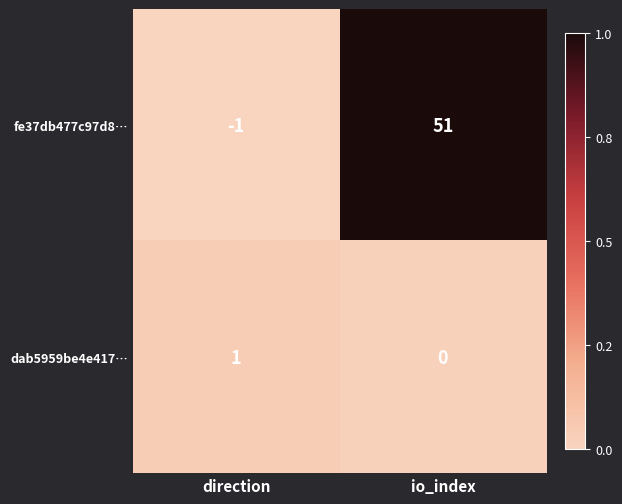

Where is dab5959be4e417… nearest to the value 0?

io_index